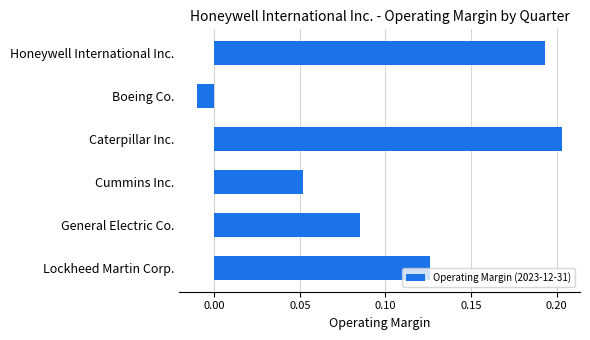

List the labels in order of value, largest first.

Caterpillar Inc., Honeywell International Inc., Lockheed Martin Corp., General Electric Co., Cummins Inc., Boeing Co.